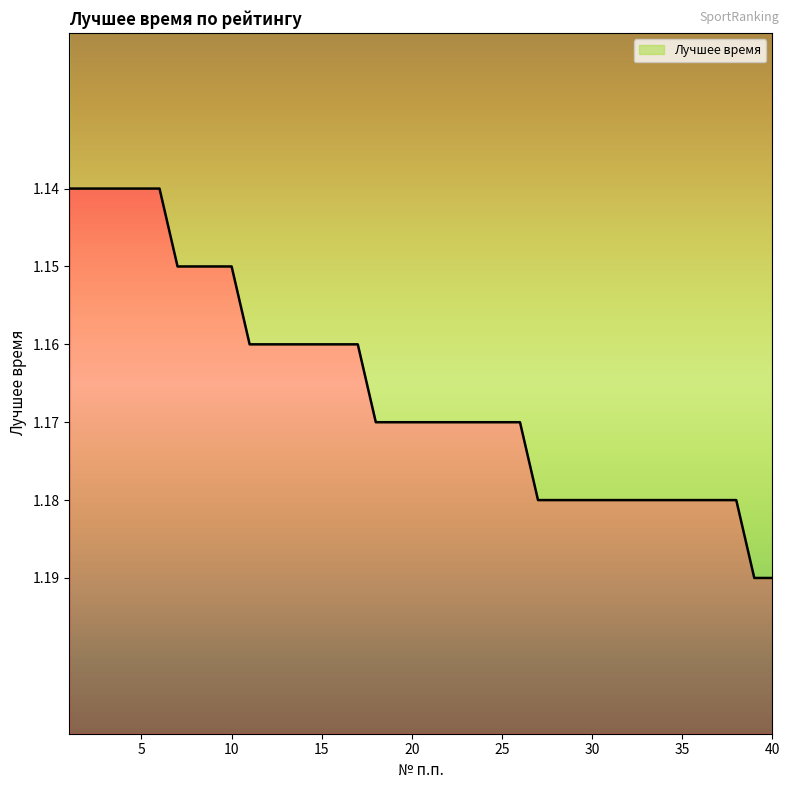

What is the maximum value shown in the chart?

1.2